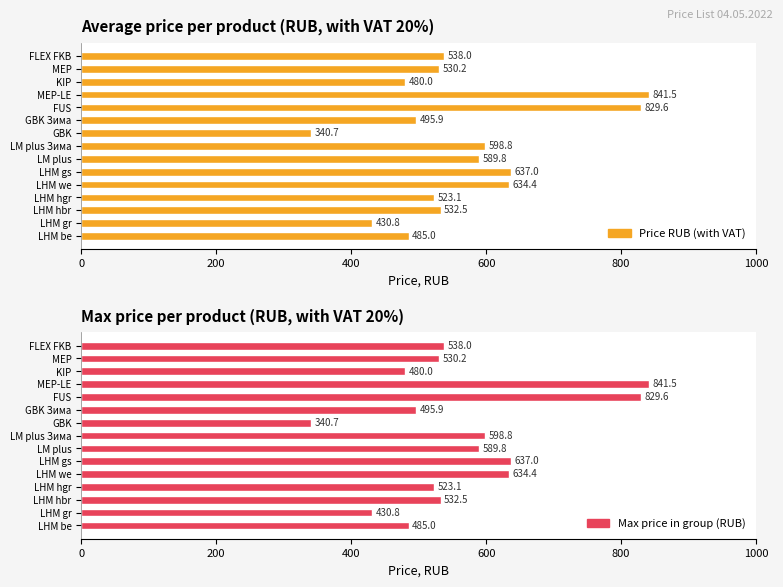

How many data points in Max price in group (RUB) are less than 532?

7